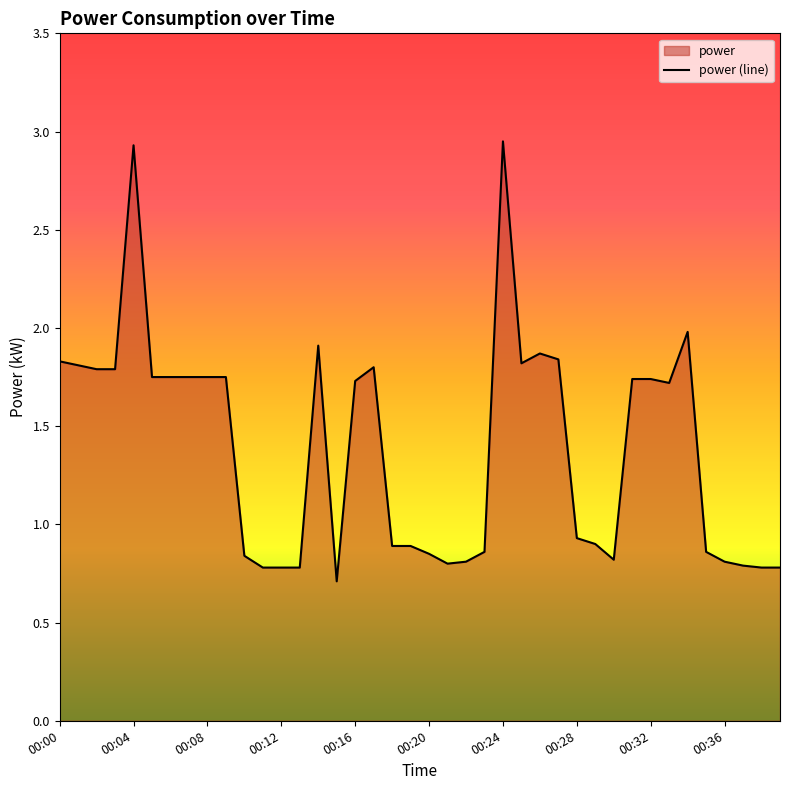

The value at 00:12 is 1.1. True or false?

False